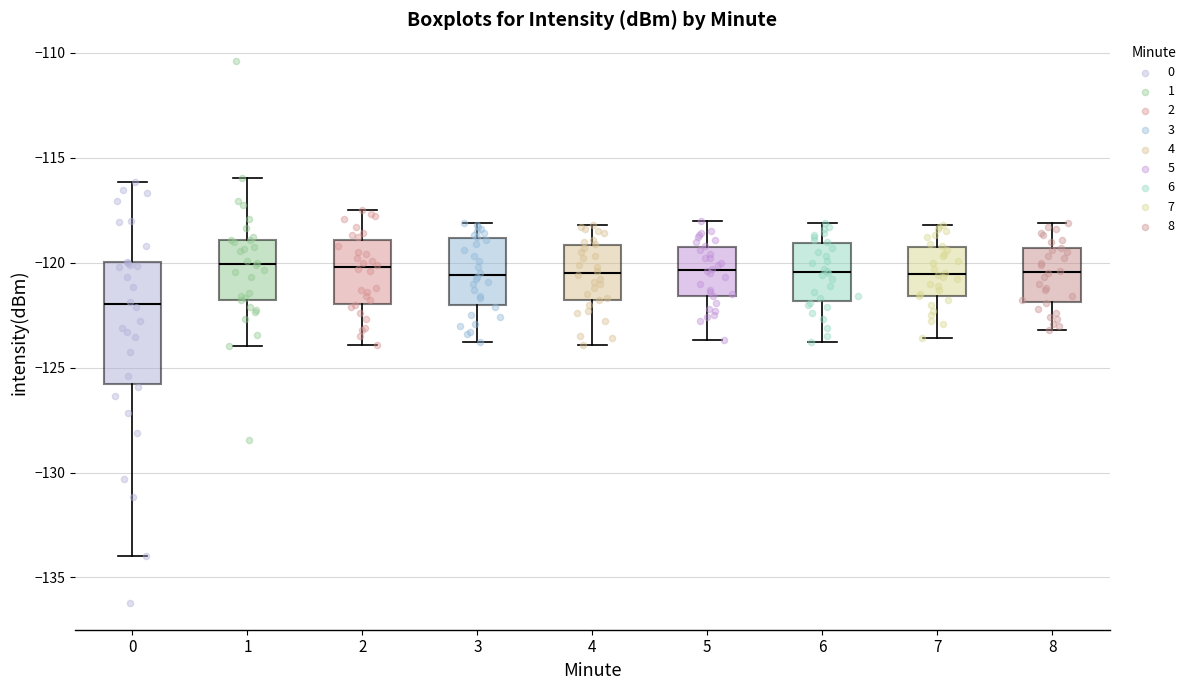

Reading left to right, transcribe this box plot: for each box, give where its median line is, the range the box spans, and where its two whiskers end, as read against the y-axis. The values are not printed on the chart, so give them approximately, as read against the axis.

0: median -122.0, box -126.0 to -120.0, whiskers -134.0 to -116.0
1: median -120.0, box -122.0 to -119.0, whiskers -124.0 to -116.0
2: median -120.0, box -122.0 to -119.0, whiskers -124.0 to -117.5
3: median -120.5, box -122.0 to -119.0, whiskers -124.0 to -118.0
4: median -120.5, box -122.0 to -119.0, whiskers -124.0 to -118.0
5: median -120.5, box -121.5 to -119.0, whiskers -123.5 to -118.0
6: median -120.5, box -122.0 to -119.0, whiskers -124.0 to -118.0
7: median -120.5, box -121.5 to -119.0, whiskers -123.5 to -118.0
8: median -120.5, box -122.0 to -119.5, whiskers -123.0 to -118.0